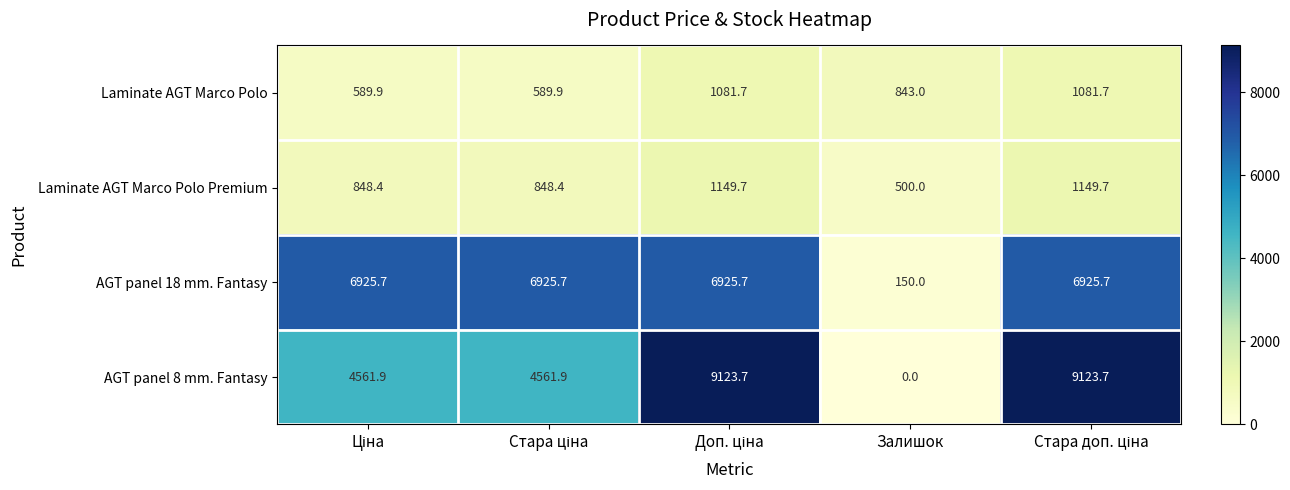

Is it true that Laminate AGT Marco Polo Premium equals 500.0 at Залишок?

True